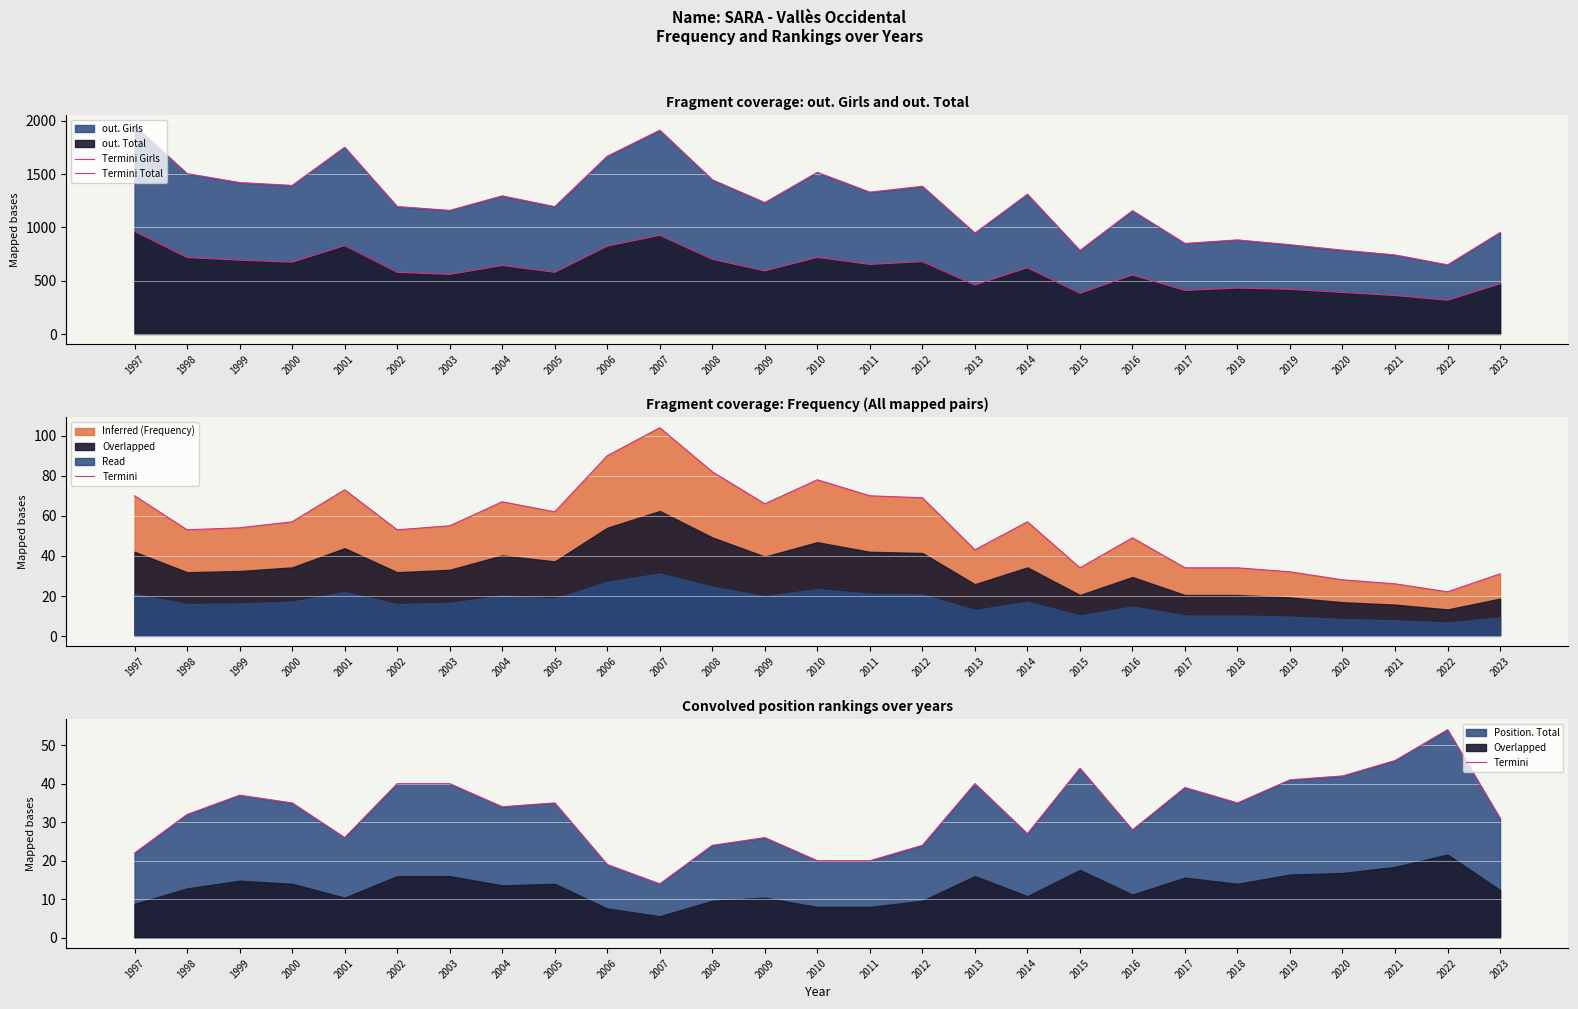

At which label does Termini Girls reach its peak?

1997